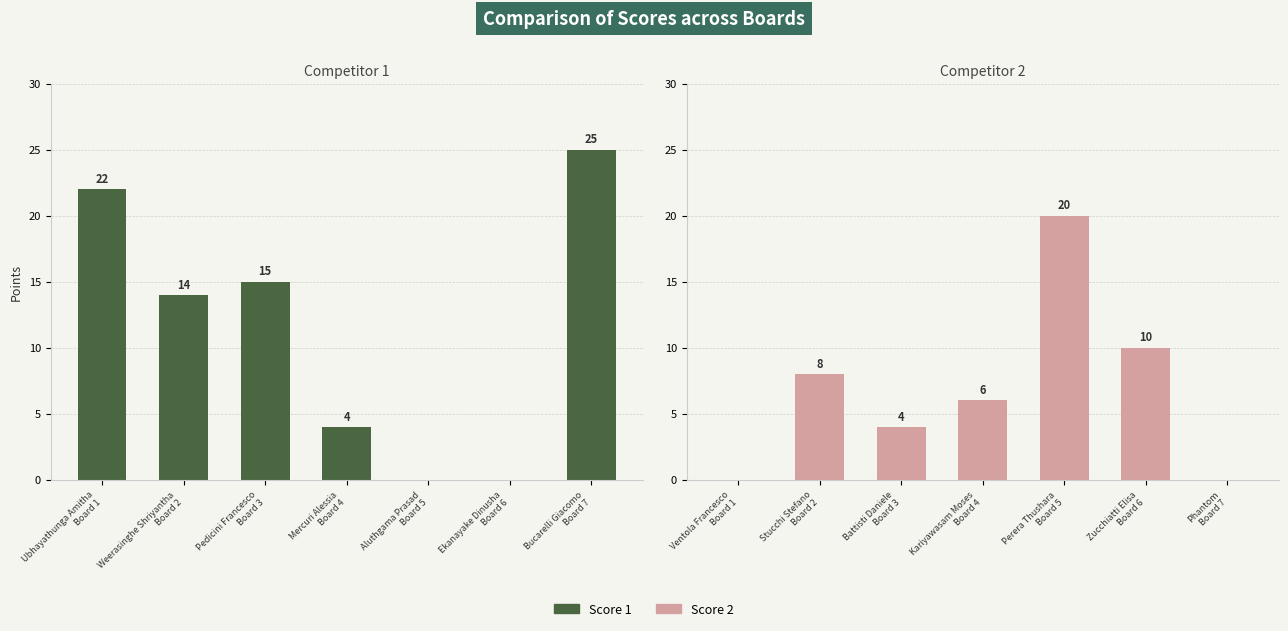

What is the label of the 1st bar from the right?

Bucarelli Giacomo
Board 7